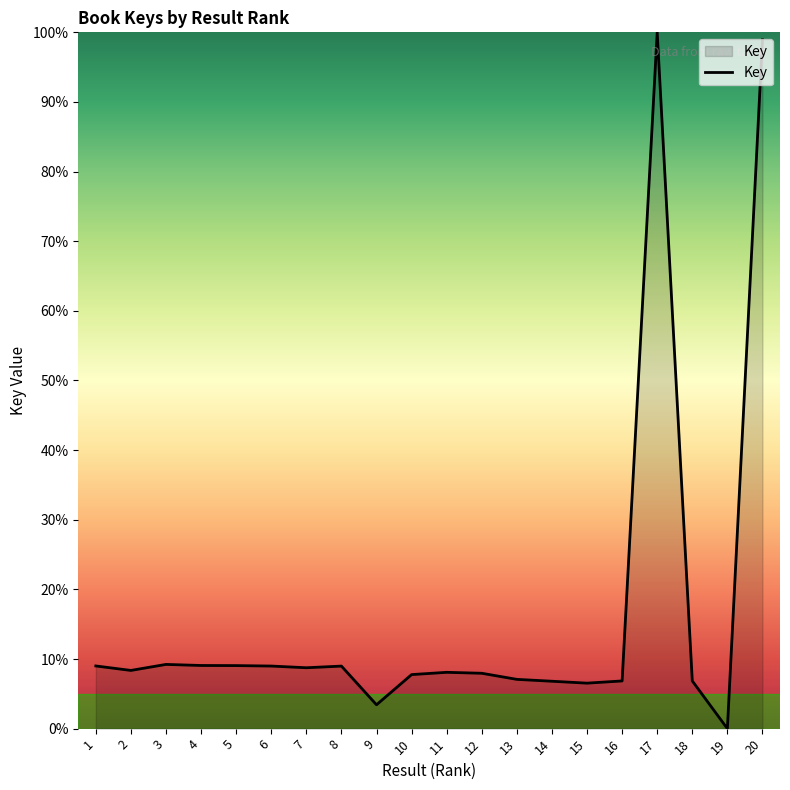

The chart shows a value of 6.8 at 16. True or false?

True